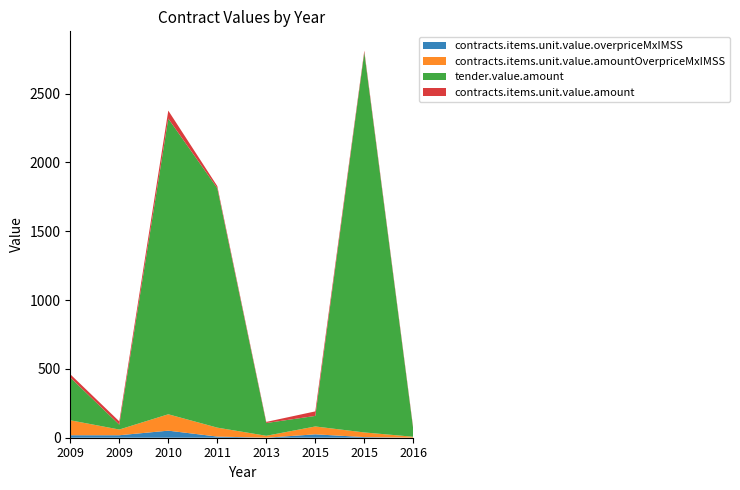

Reading right to left, list all the values displayed in this chart.

contracts.items.unit.value.overpriceMxIMSS: 0.0	4.7	24.7	0.1	8.4	51.3	18.0	18.1
contracts.items.unit.value.amountOverpriceMxIMSS: 7.0	33.7	57.2	14.0	64.9	119.0	41.5	108.7
tender.value.amount: 50.5	2760.8	76.6	92.8	1740.0	2148.3	35.4	310.5
contracts.items.unit.value.amount: 8.7	13.0	33.0	8.0	15.0	58.1	23.9	24.0